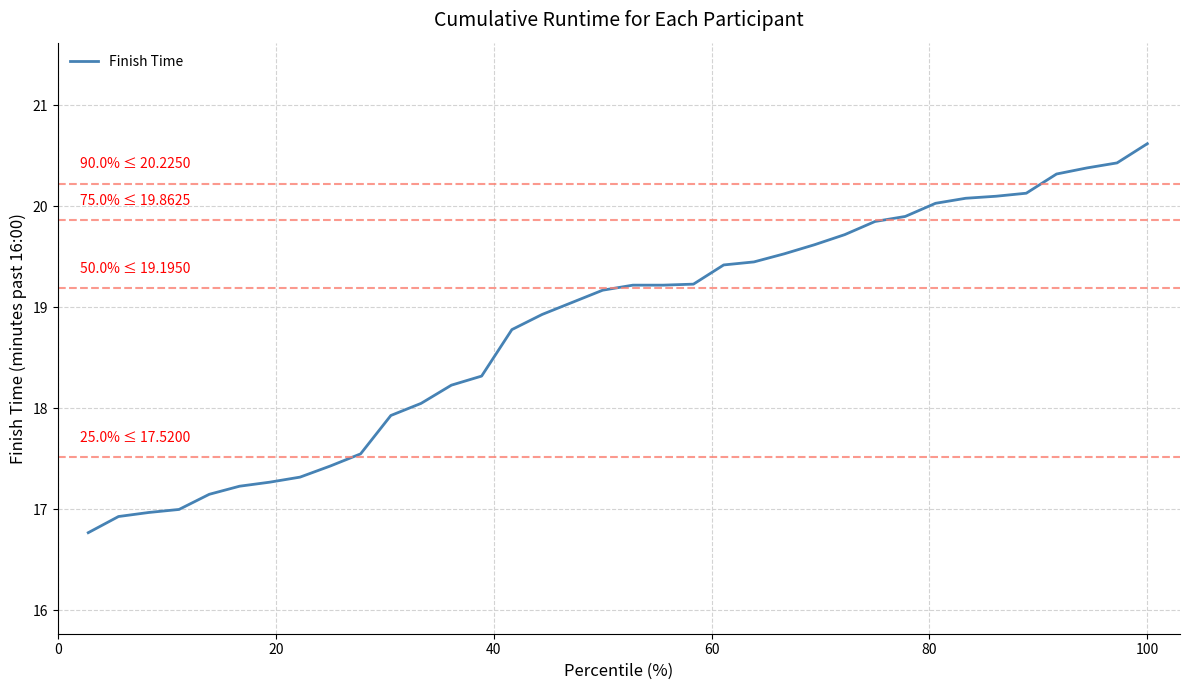

What is the sum of all values?

677.3